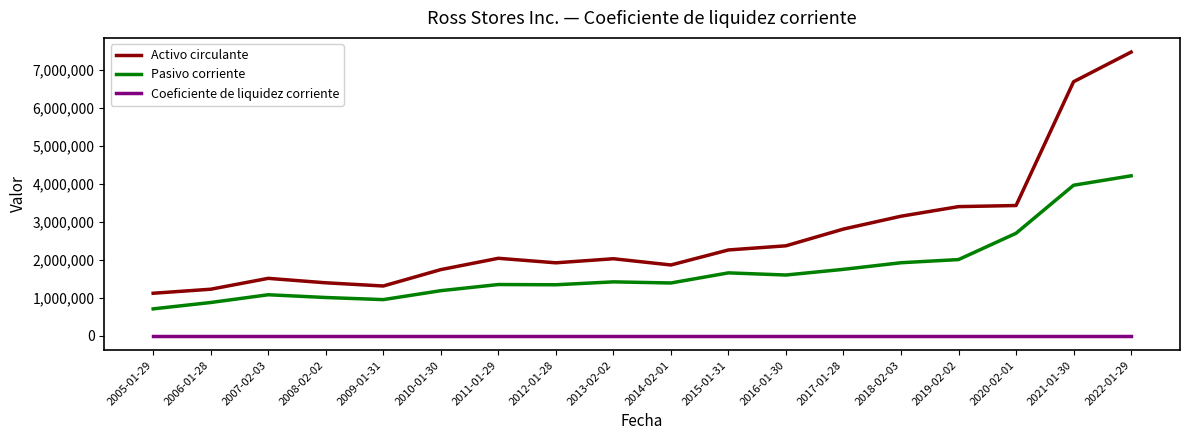

What is the approximate value of Pasivo corriente at 2014-02-01?

1393057.0